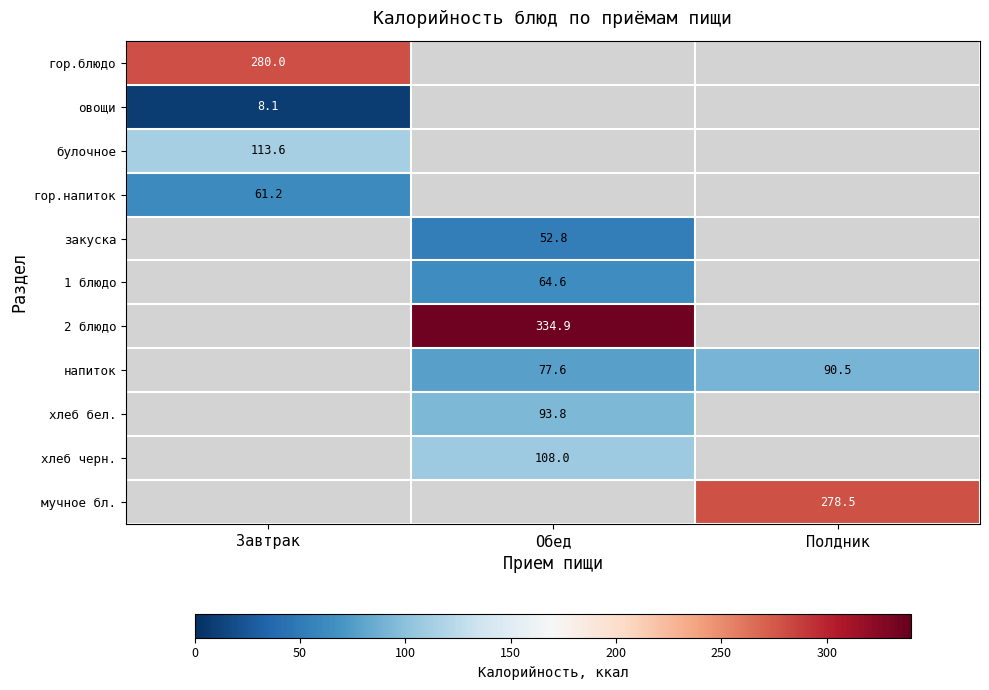

Is it true that хлеб черн. equals 170.4 at Обед?

False